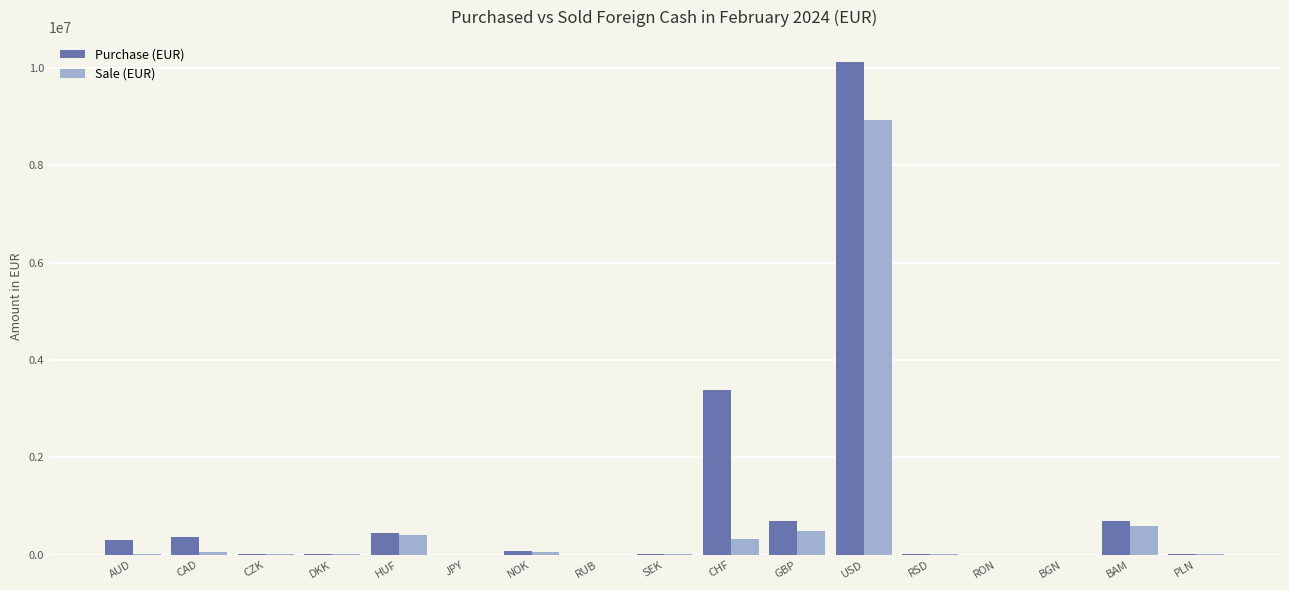

At which label does Sale (EUR) reach its peak?

USD